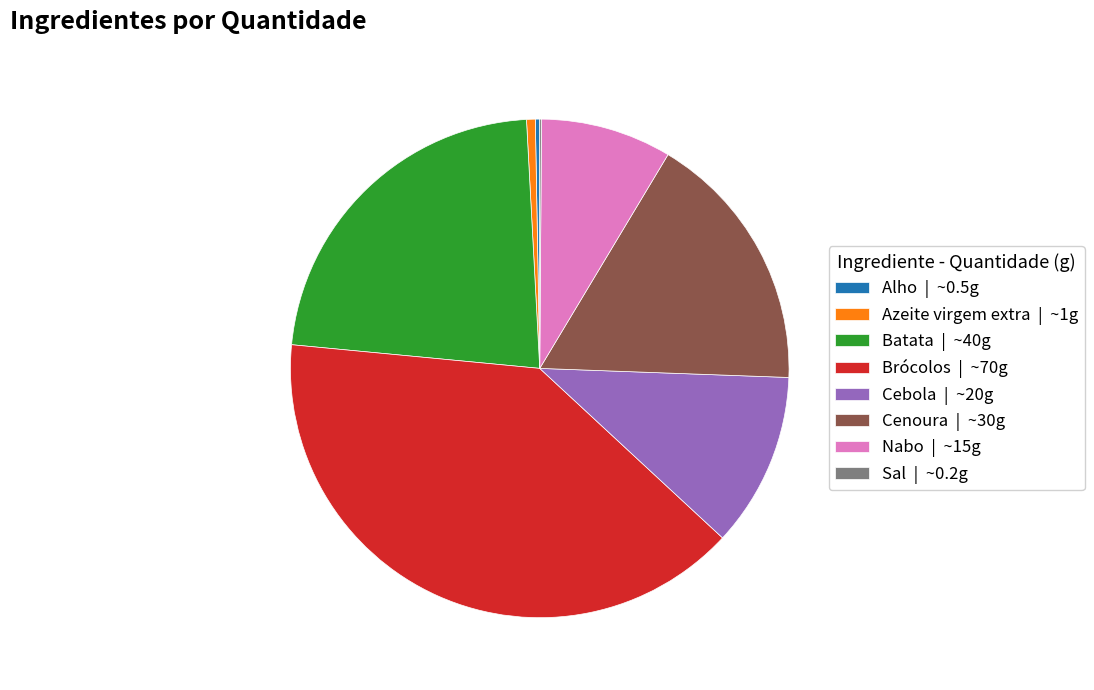

Which slice is the largest?

Brócolos